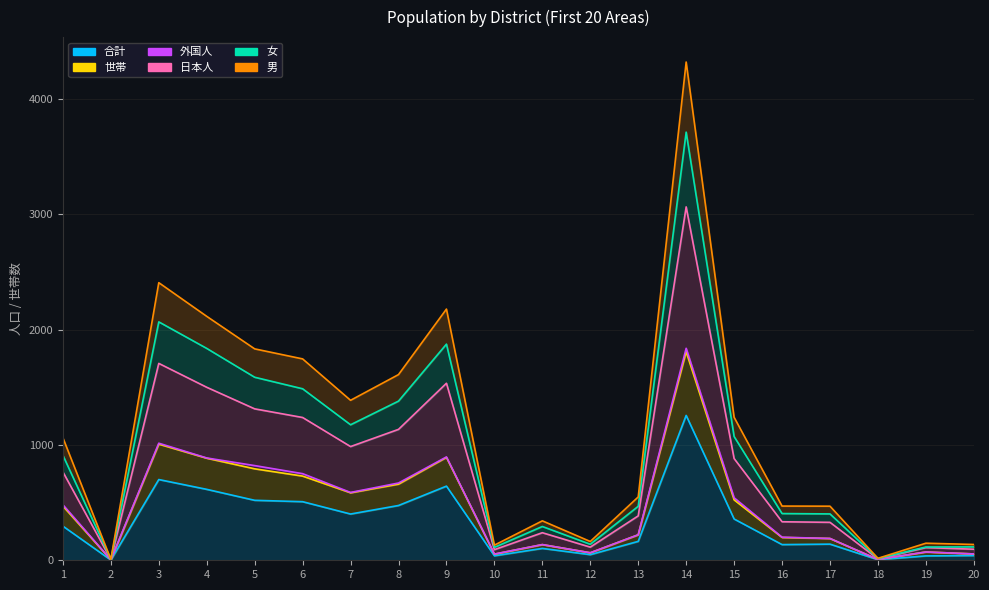

Between 5 and 20, which series saw the biggest shift?

男